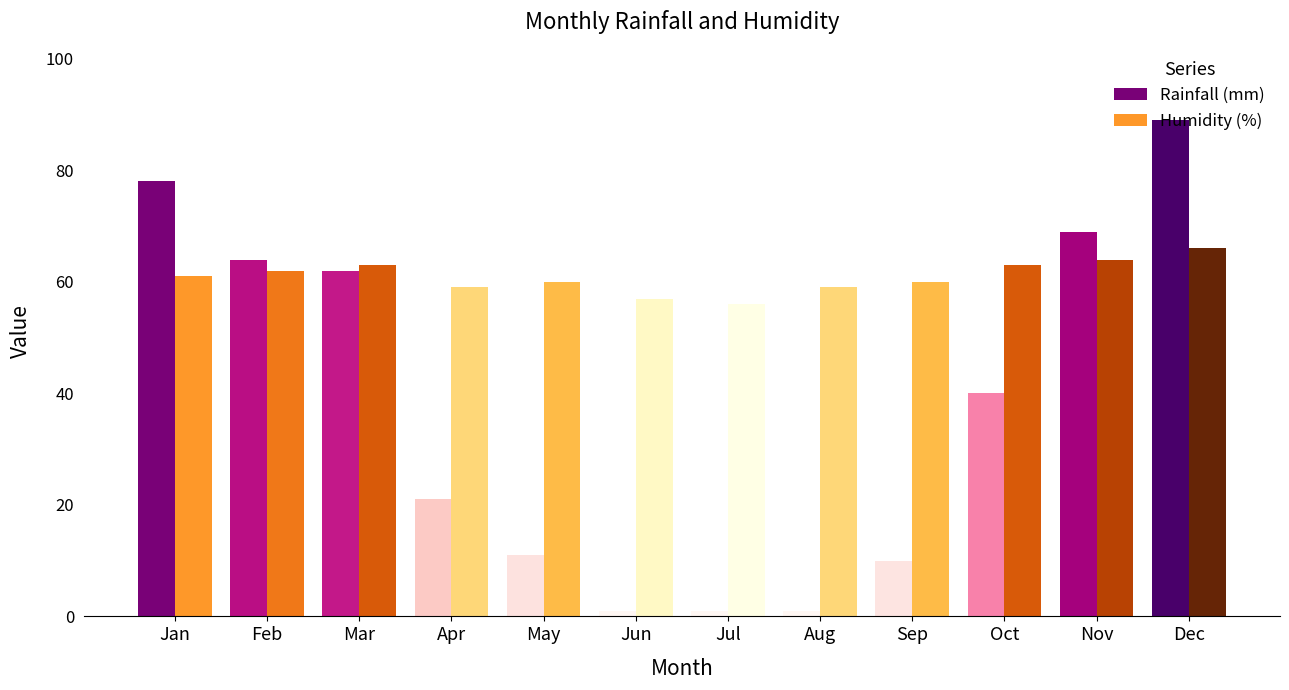

How many bars are there in each group?

2